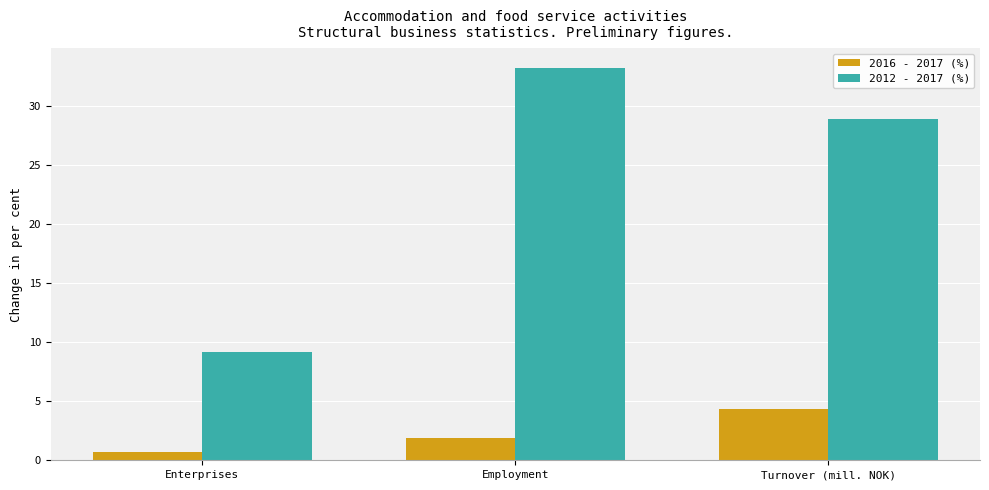

What is the label of the 3rd bar from the left?

Turnover (mill. NOK)